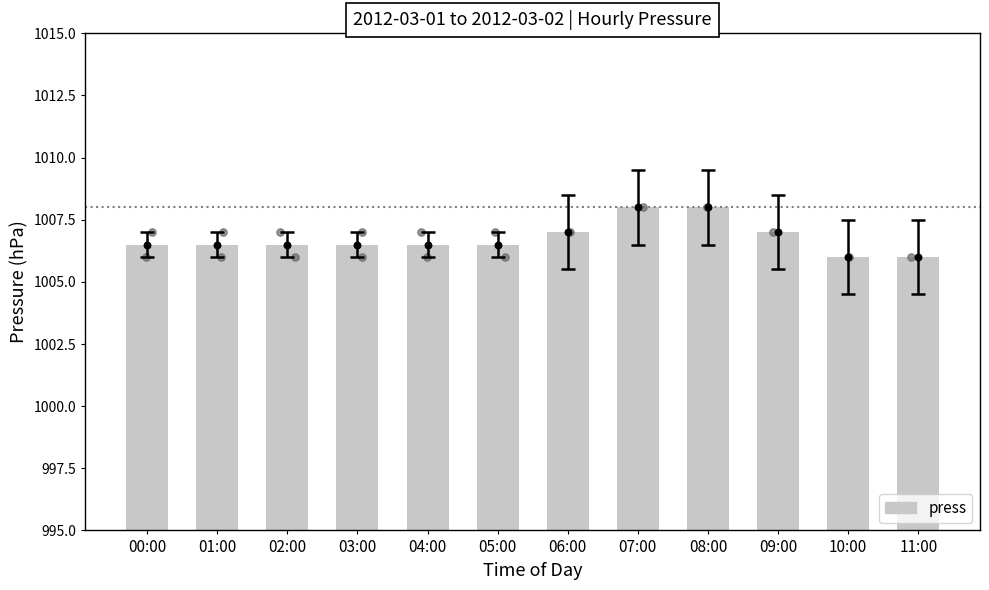

Which has a higher value, 10:00 or 11:00?

10:00